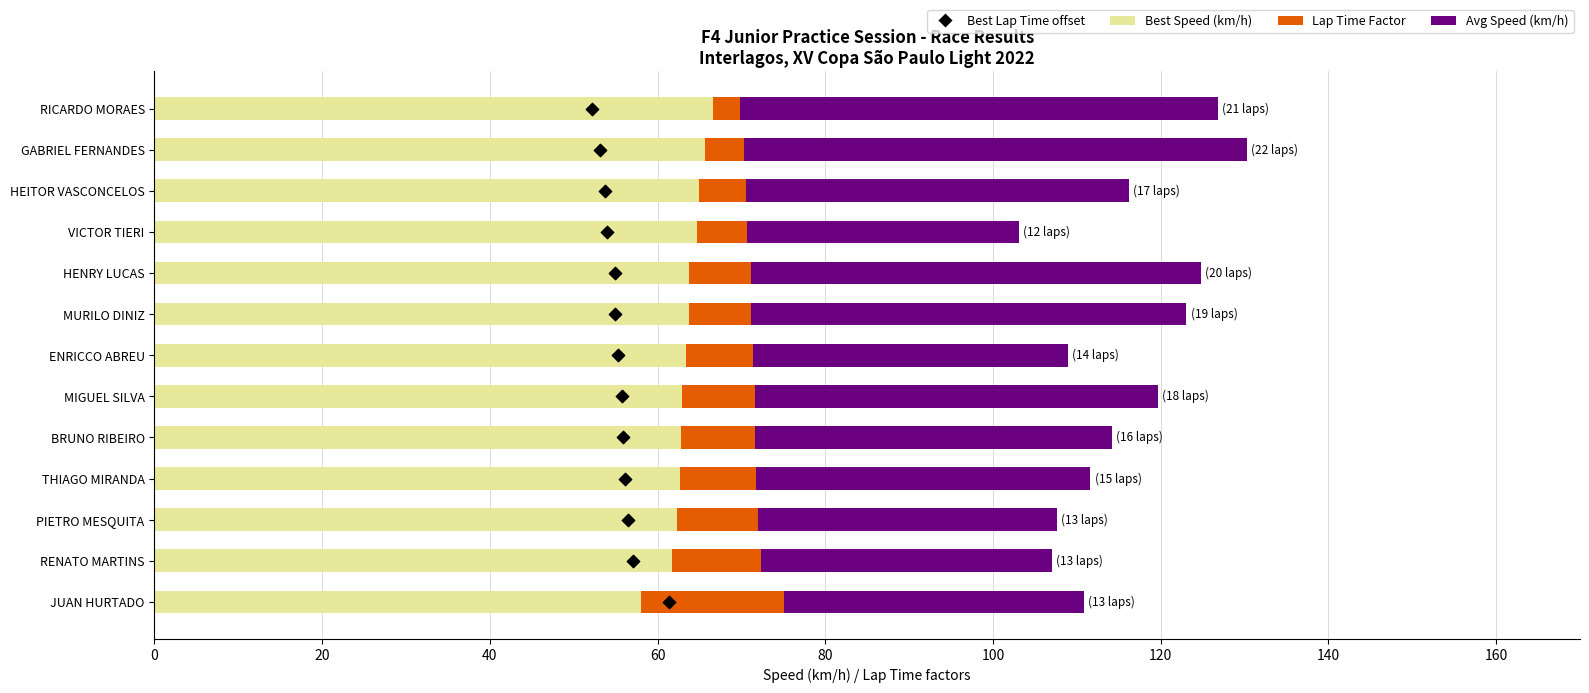

What are all the series names shown in the legend?

Best Speed (km/h), Lap Time Factor, Avg Speed (km/h), Best Lap Time offset